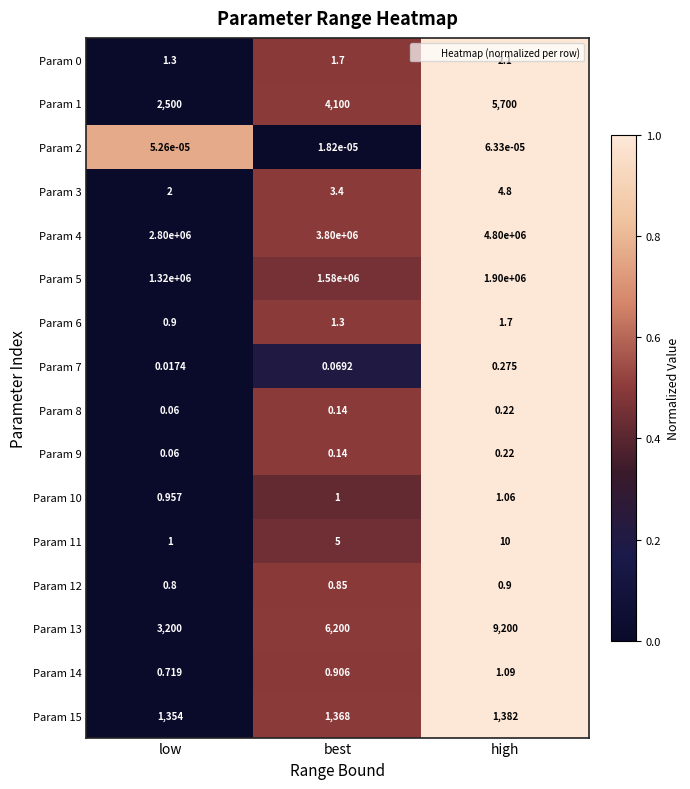

At which category does the chart reach its peak across all series?

high